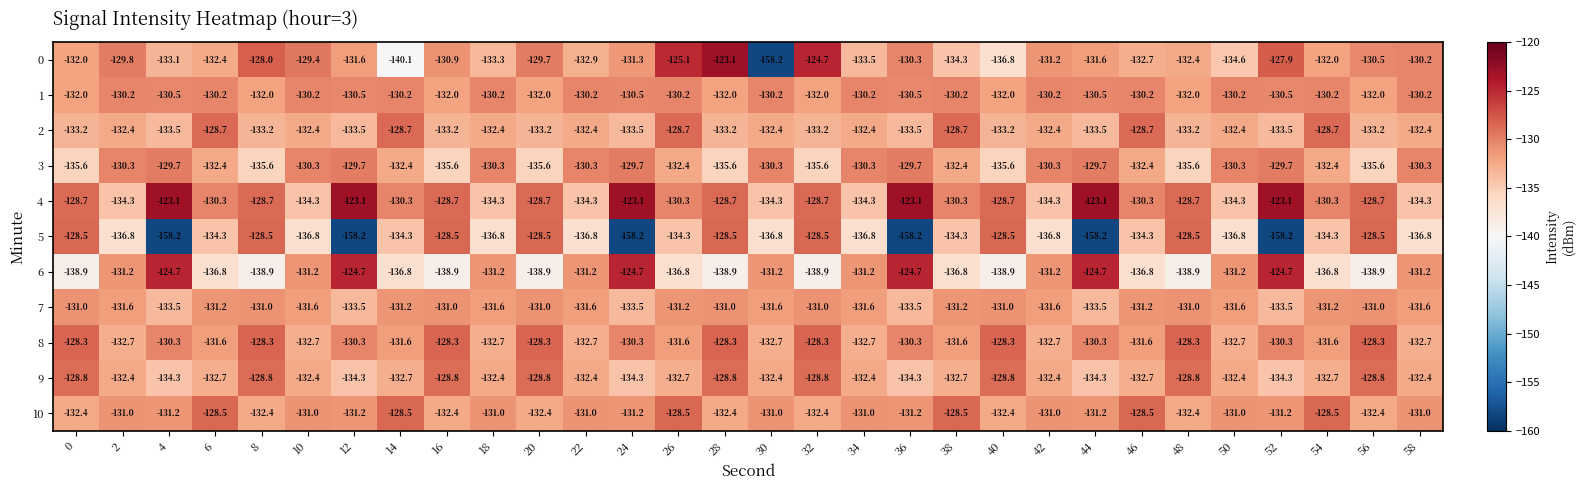

How many data points does each series have?

30